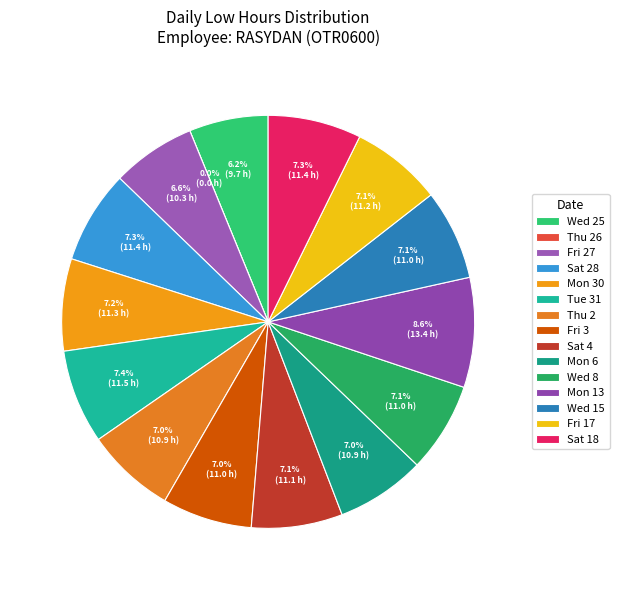

To the nearest percent, what portion does Mon 6 represent?

7%